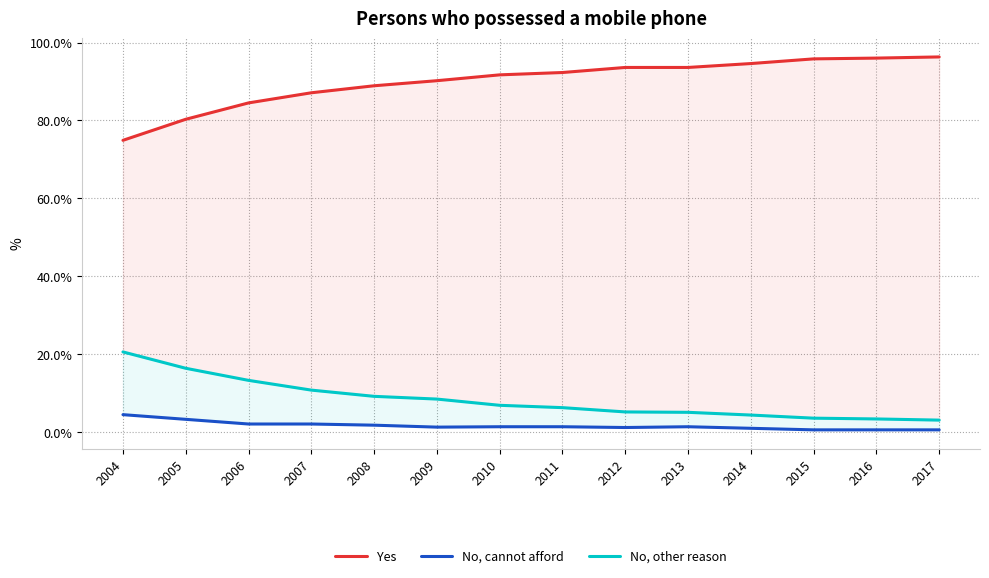

What is the difference between the second highest and minimum values in the Yes series?

21.1